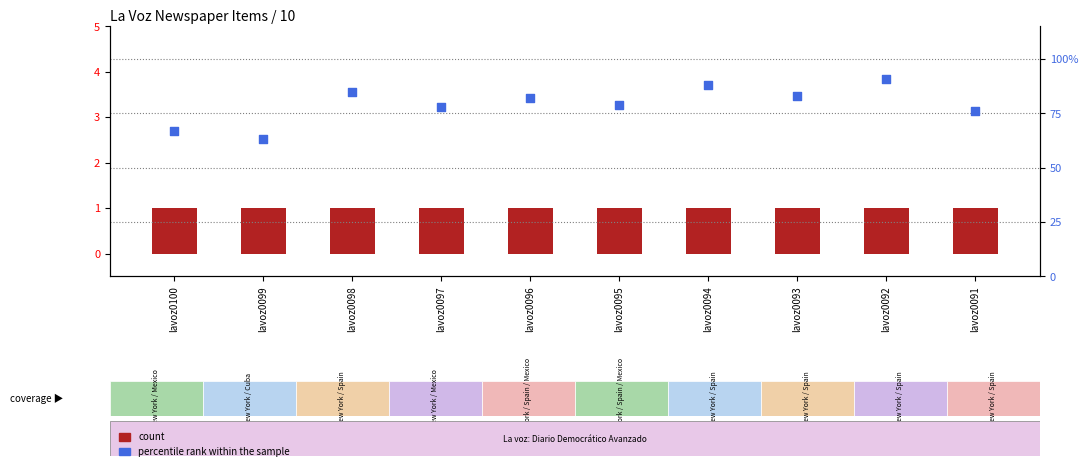

Which series contains the highest Y value?

percentile rank within the sample